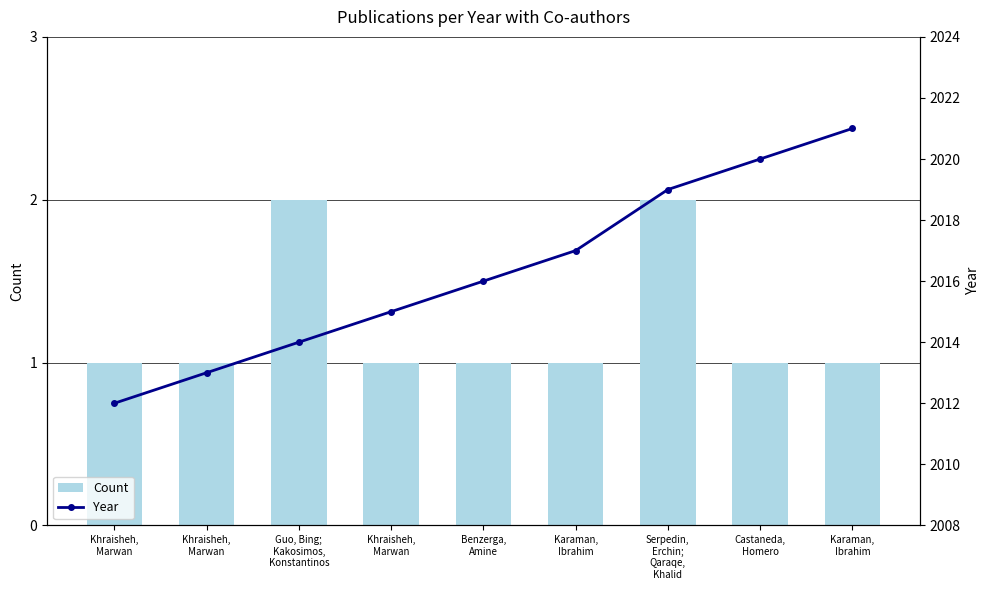

How many values in the Year series exceed 2016?

4